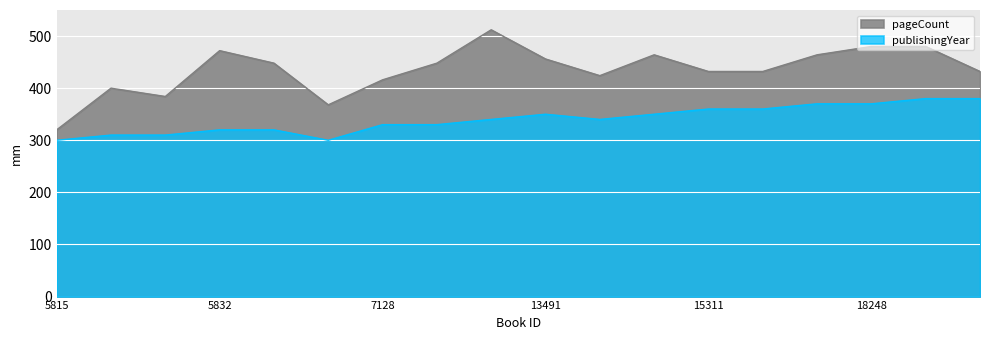

List the series in order of their peak value, highest first.

pageCount, publishingYear